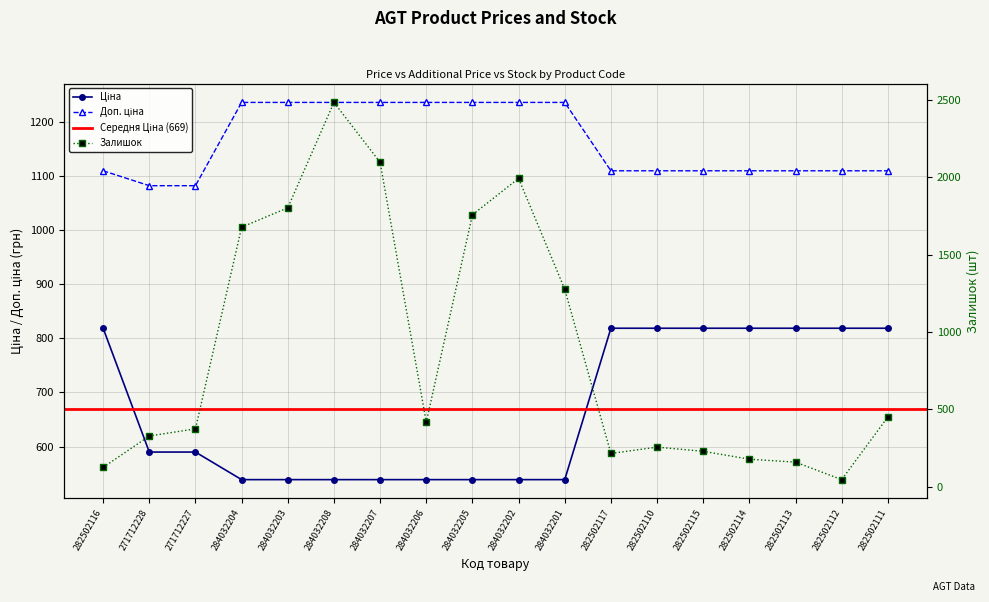

Which label corresponds to the smallest value in the chart?

282502112